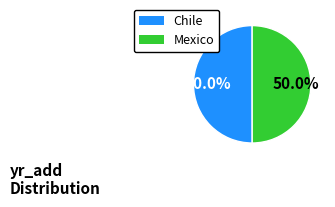

Approximately how many times larger is the value at Chile compared to Mexico?

1.0